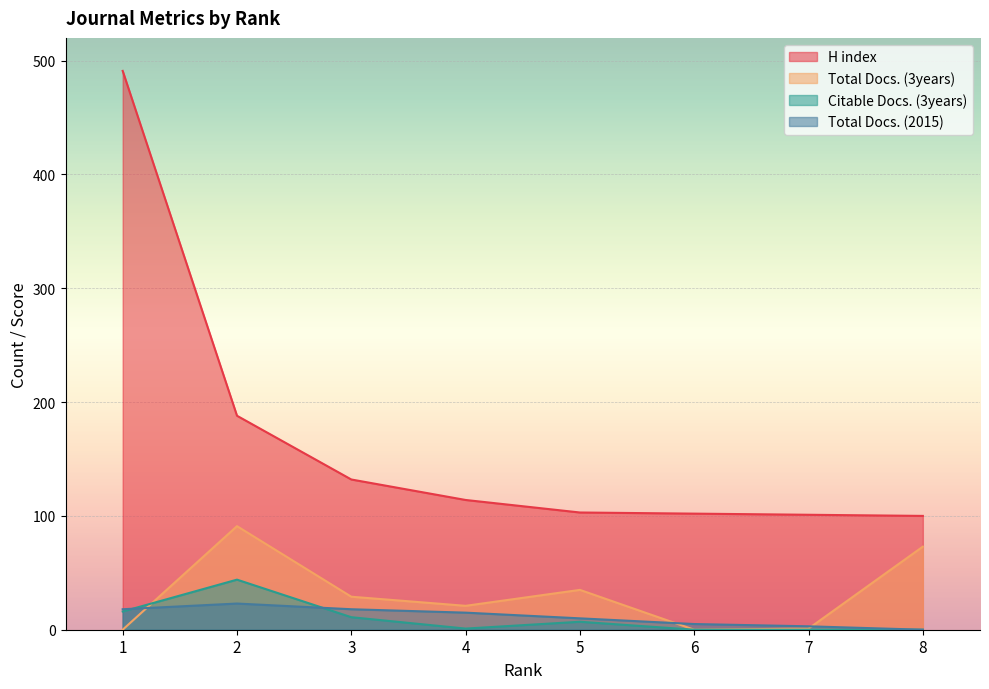

What is the total value across all series at 8?

173